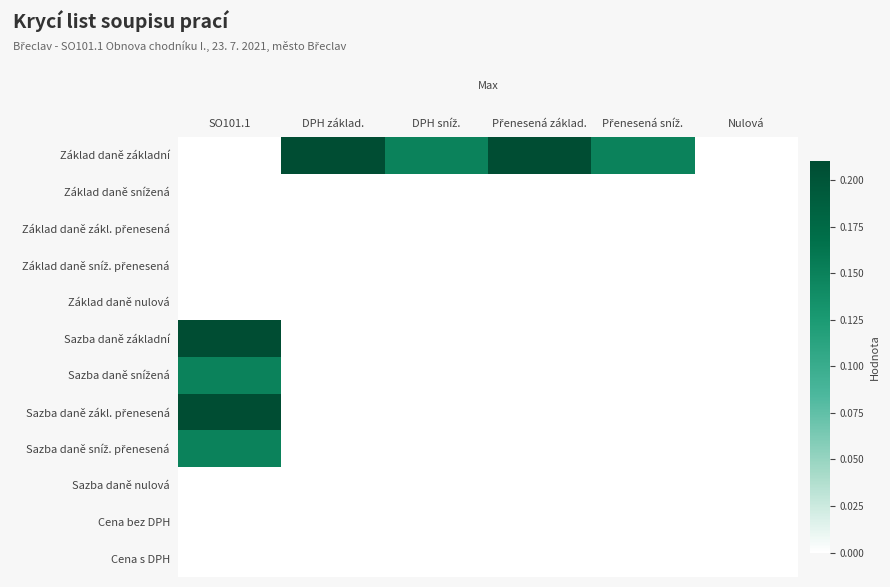

Between SO101.1 and Nulová, which is larger?

SO101.1